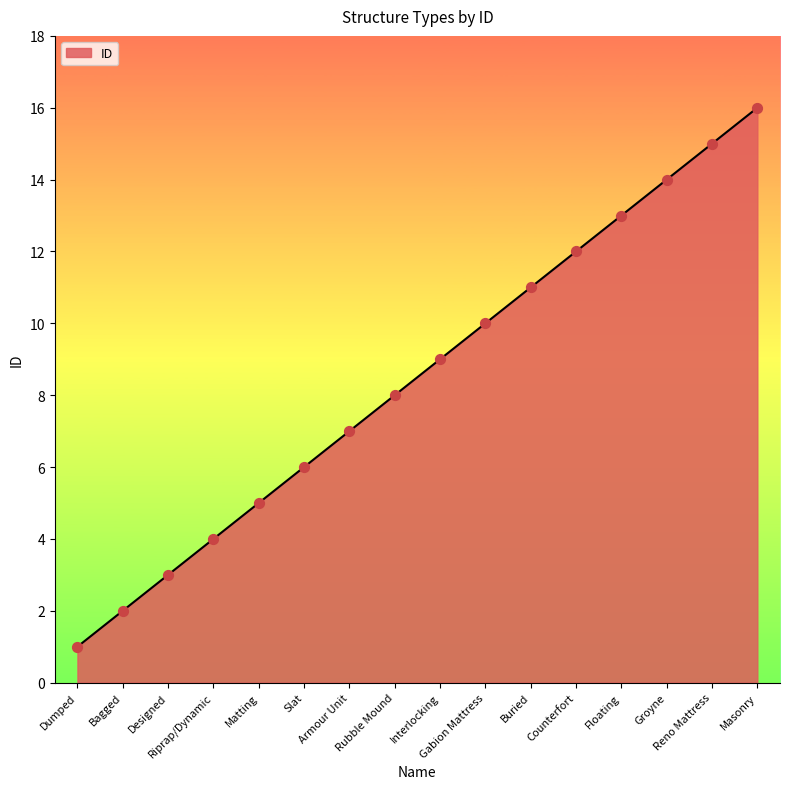

What is the change in value from Bagged to Groyne?

+12